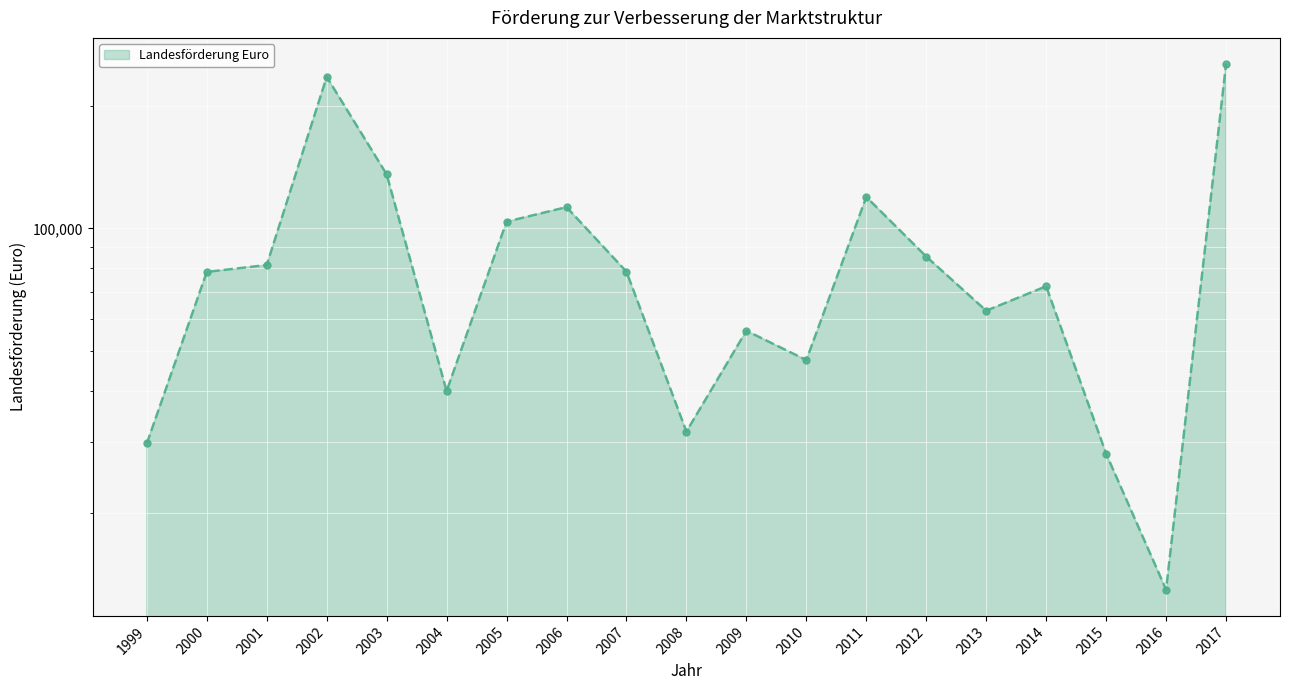

What is the minimum value shown in the chart?

13000.0